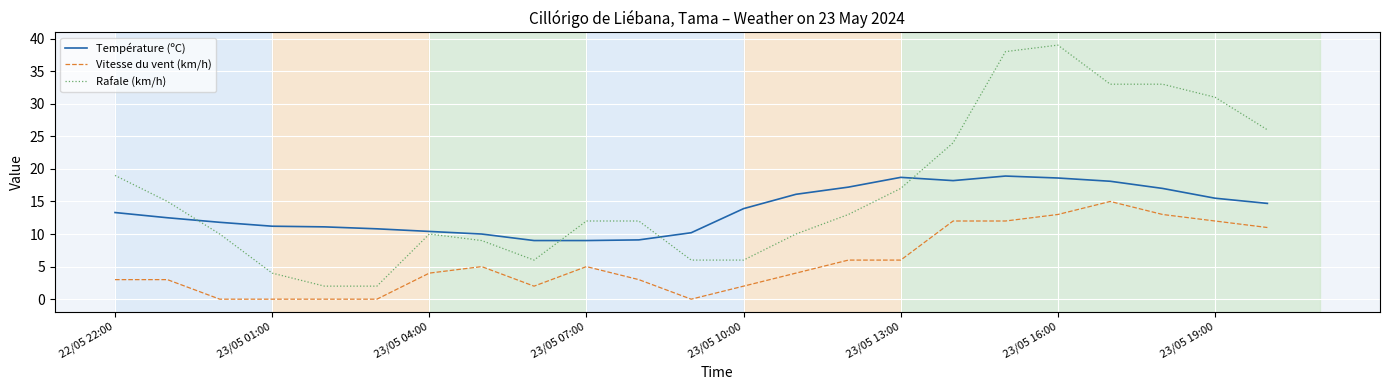

List the series in order of their peak value, lowest first.

Vitesse du vent (km/h), Température (ºC), Rafale (km/h)